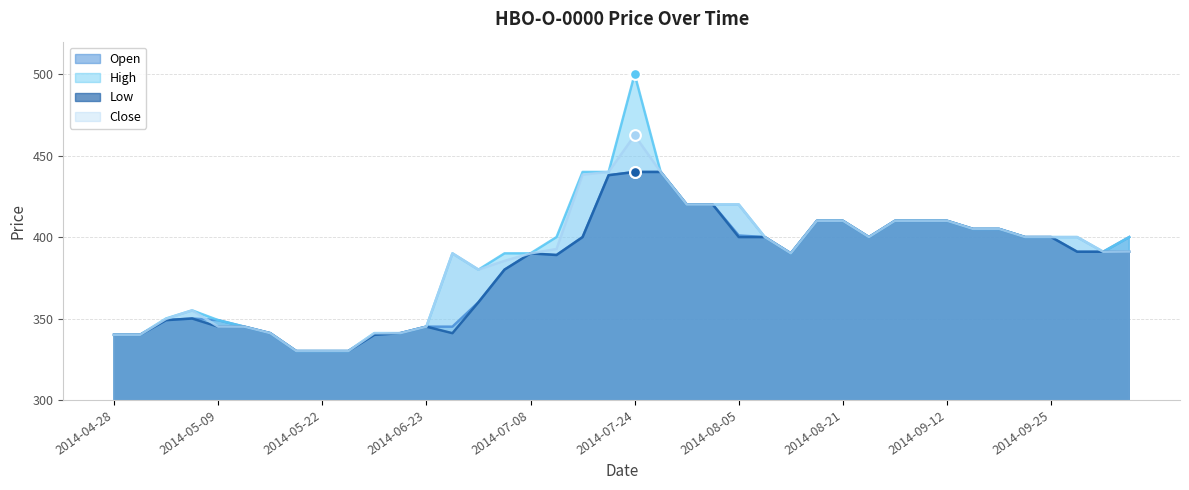

Is the value of Open at 2014-09-25 greater than the value of Close at 2014-07-10?

No